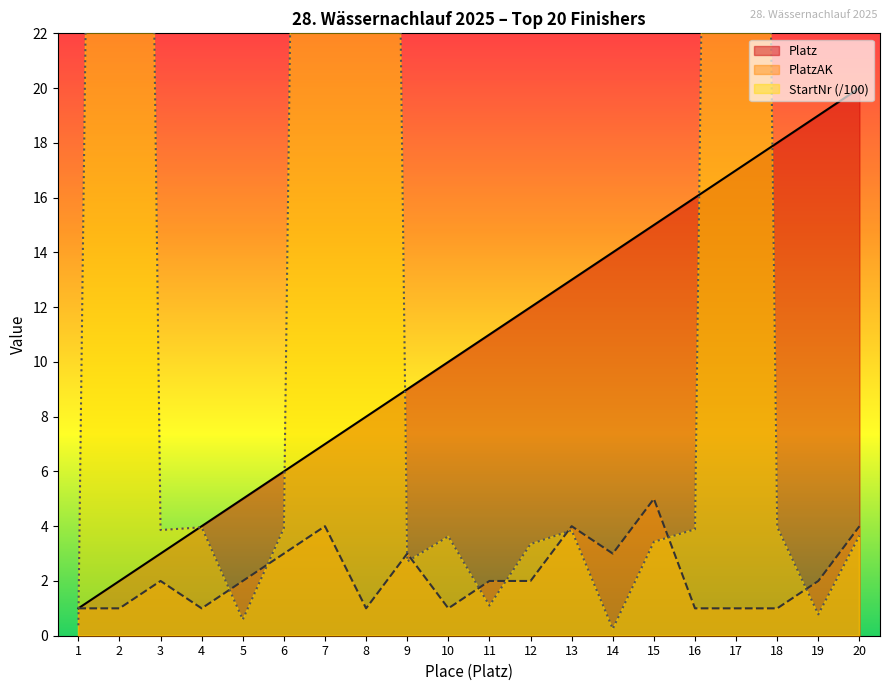

True or false: PlatzAK and Platz cross at least once.

False